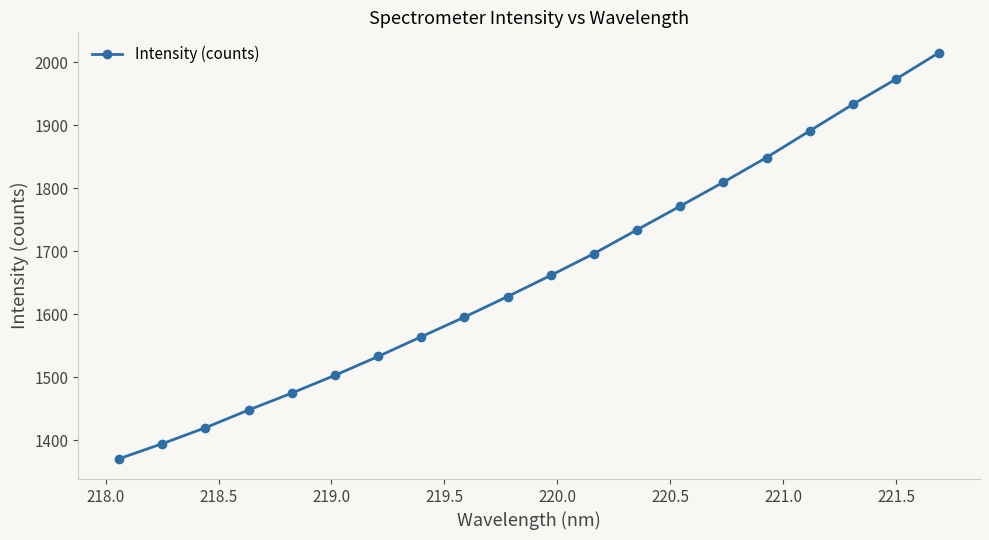

What is the sum of all values?

33264.8